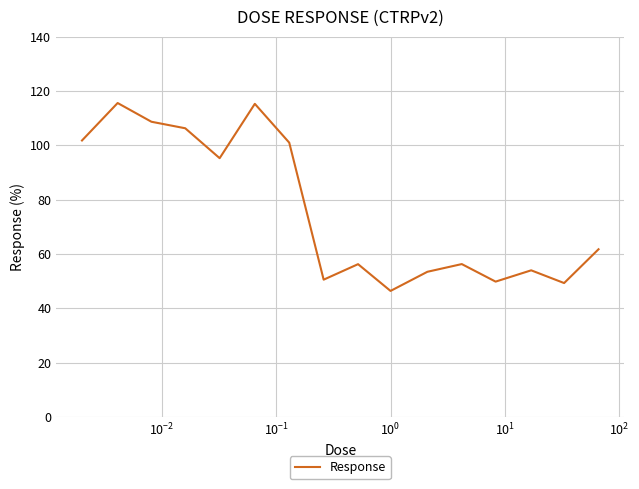

How many distinct data groups are displayed?

1